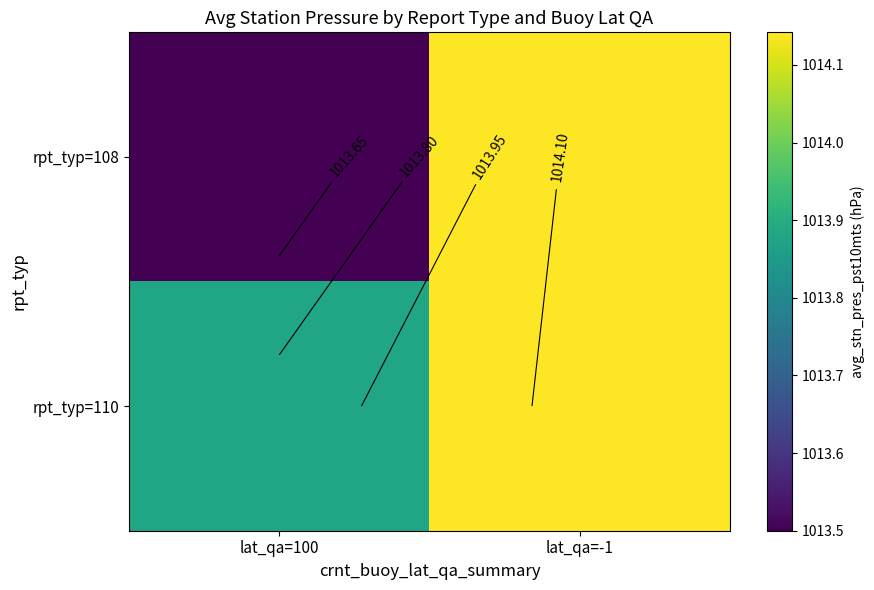

Which series has the largest range (max minus min)?

rpt_typ=108